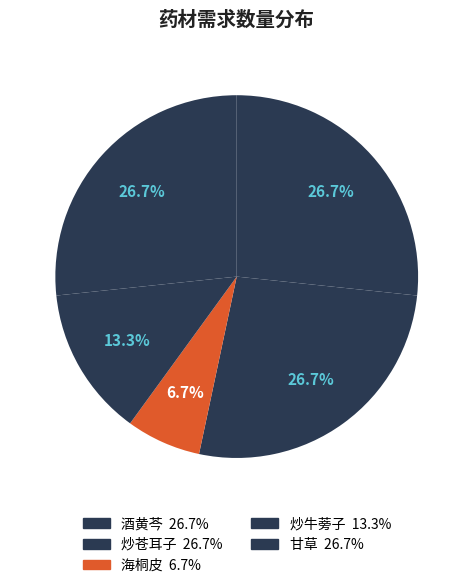

Does 酒黄芩 represent more than half of the total?

No